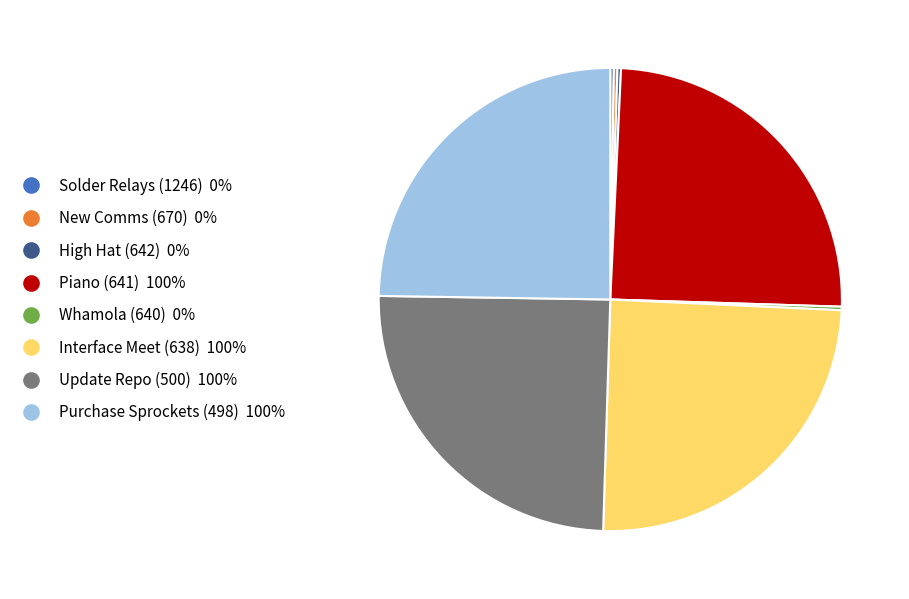

Is there any slice that represents more than half of the pie?

No